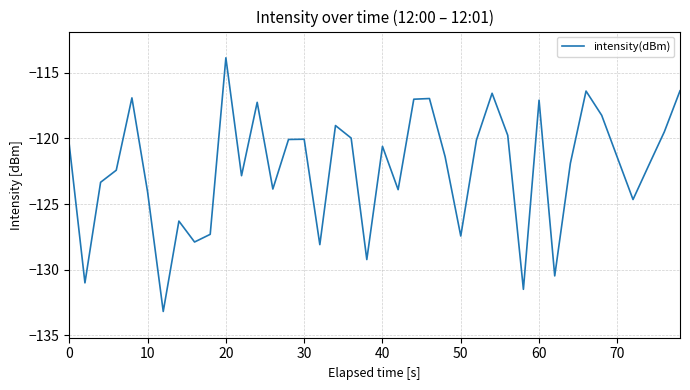

What is the smallest value displayed?

-133.2